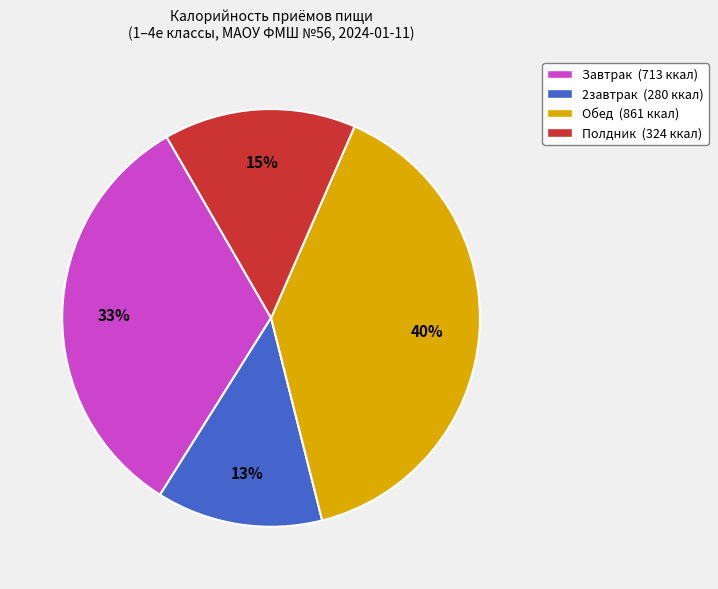

How many segments does this pie chart have?

4